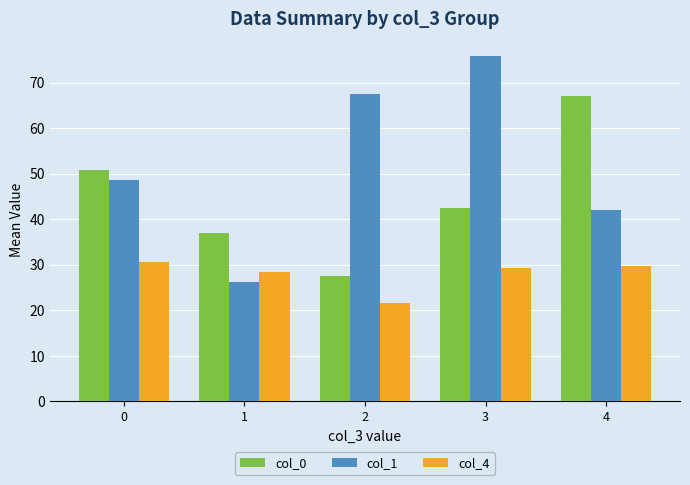

What is the smallest value displayed?

21.6